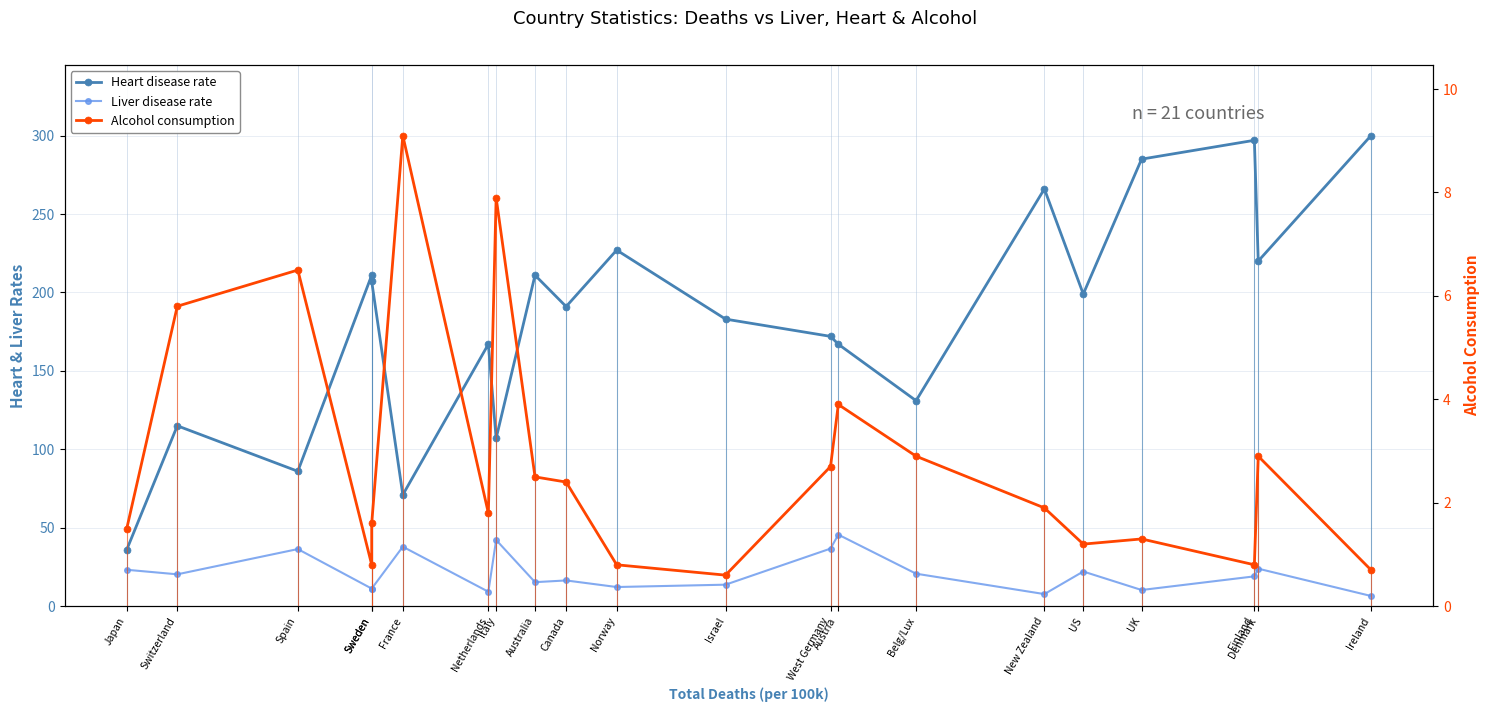

Reading right to left, extract all data points from this chart.

Heart disease rate: 300.0	220.0	297.0	285.0	199.0	266.0	131.0	167.0	172.0	183.0	227.0	191.0	211.0	107.0	167.0	71.0	207.0	211.0	86.0	115.0	36.0
Liver disease rate: 6.5	23.9	19.0	10.3	22.1	7.7	20.7	45.6	36.7	13.7	12.2	16.4	15.3	42.2	9.2	37.9	11.2	11.2	36.4	20.3	23.2
Alcohol consumption: 0.7	2.9	0.8	1.3	1.2	1.9	2.9	3.9	2.7	0.6	0.8	2.4	2.5	7.9	1.8	9.1	1.6	0.8	6.5	5.8	1.5